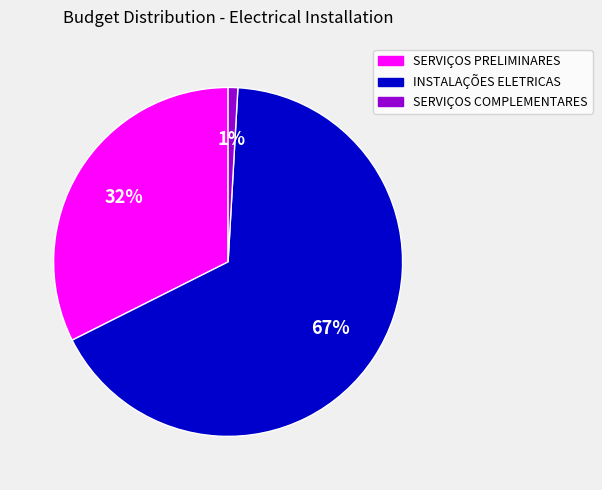

Which slice is the largest?

INSTALAÇÕES ELETRICAS